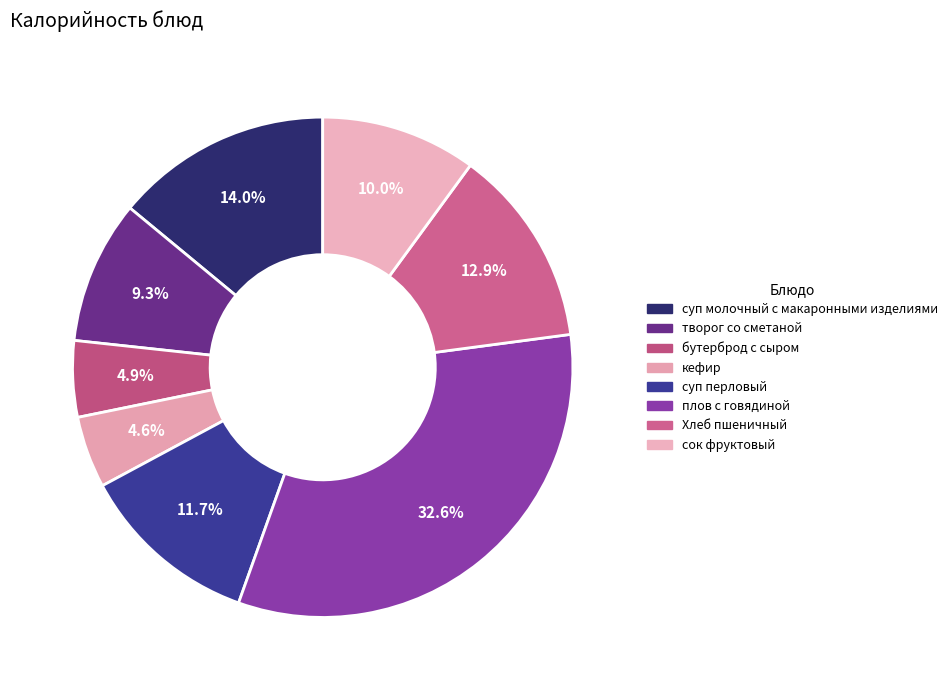

How much of the chart is everything except бутерброд с сыром?

95.1%